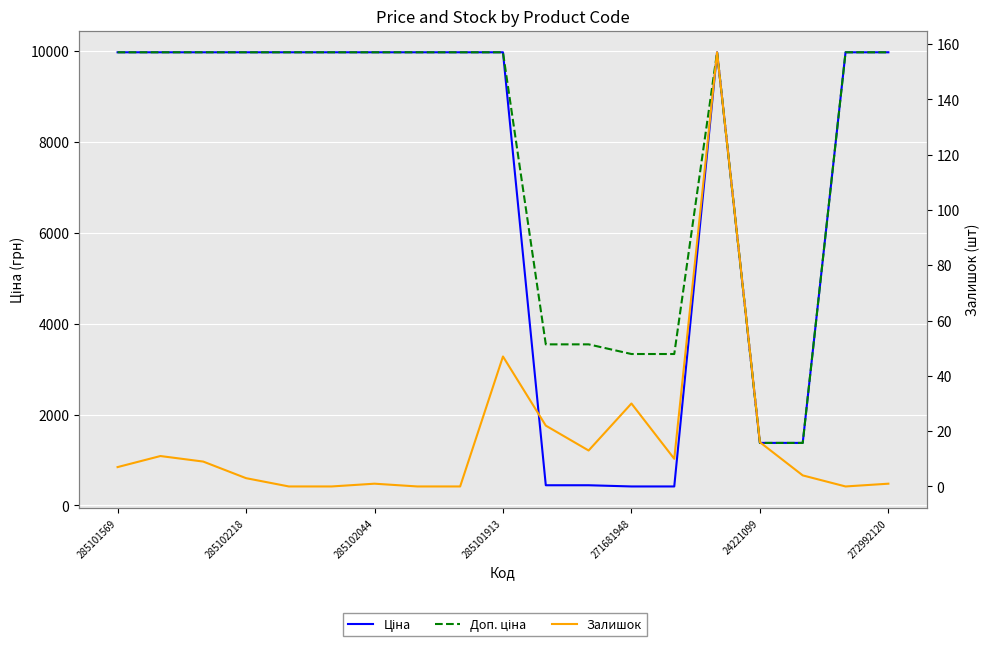

Reading left to right, what are all the values shown in this chart?

Ціна: 9975.0	9975.0	9975.0	9975.0	9975.0	9975.0	9975.0	9975.0	9975.0	9975.0	443.1	443.1	416.6	416.6	9975.0	1375.4	1375.4	9975.0	9975.0
Доп. ціна: 9975.0	9975.0	9975.0	9975.0	9975.0	9975.0	9975.0	9975.0	9975.0	9975.0	3545.0	3545.0	3332.5	3332.5	9975.0	1375.0	1375.0	9975.0	9975.0
Залишок: 7.0	11.0	9.0	3.0	0.0	0.0	1.0	0.0	0.0	47.0	22.0	13.0	30.0	10.0	157.0	16.0	4.0	0.0	1.0